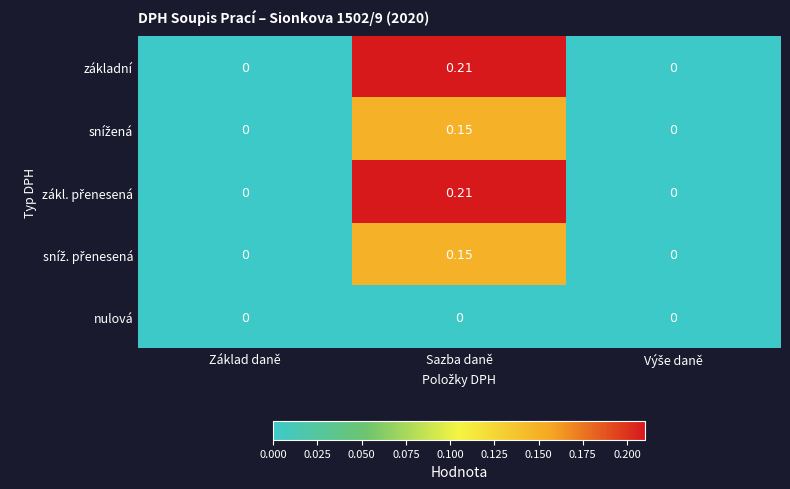

At which category is the sum across all series the highest?

Sazba daně